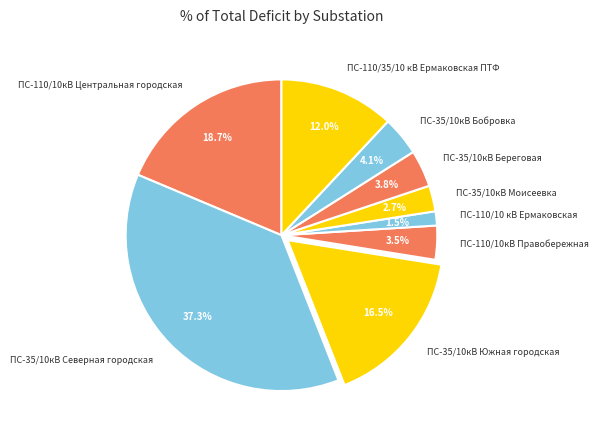

How much of the chart is everything except ПС-35/10кВ Бобровка?

95.9%